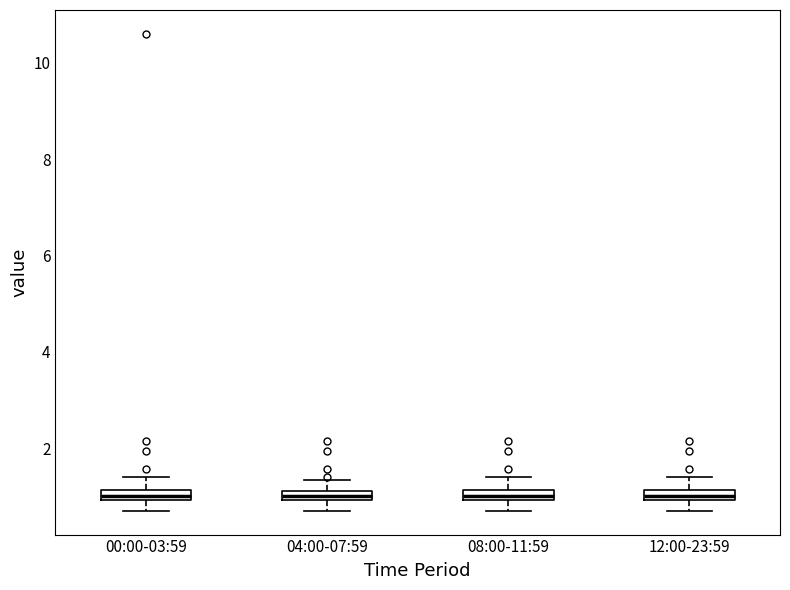

Where does the upper whisker of the box for 12:00-23:59 end on the y-axis? The values are not printed on the chart, so give them approximately, as read against the axis.

1.4